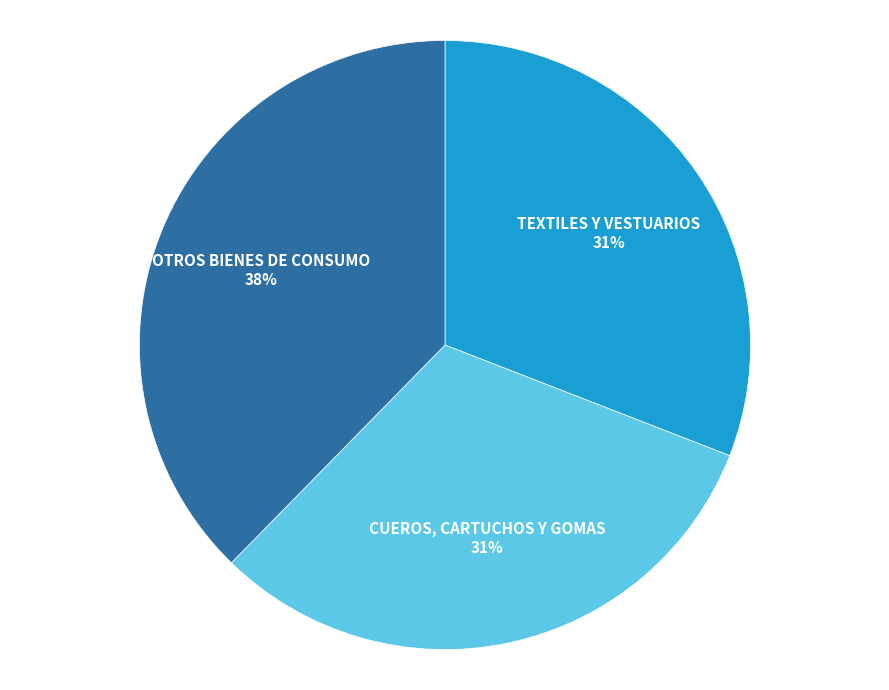

True or false: OTROS BIENES DE CONSUMO accounts for 27% of the total.

False